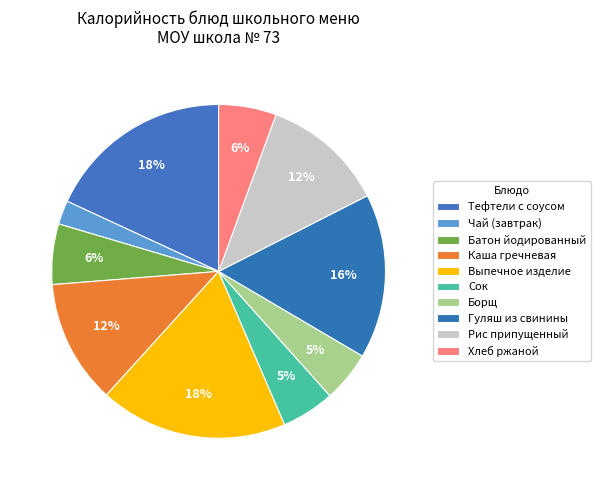

How many slices are in this pie chart?

10